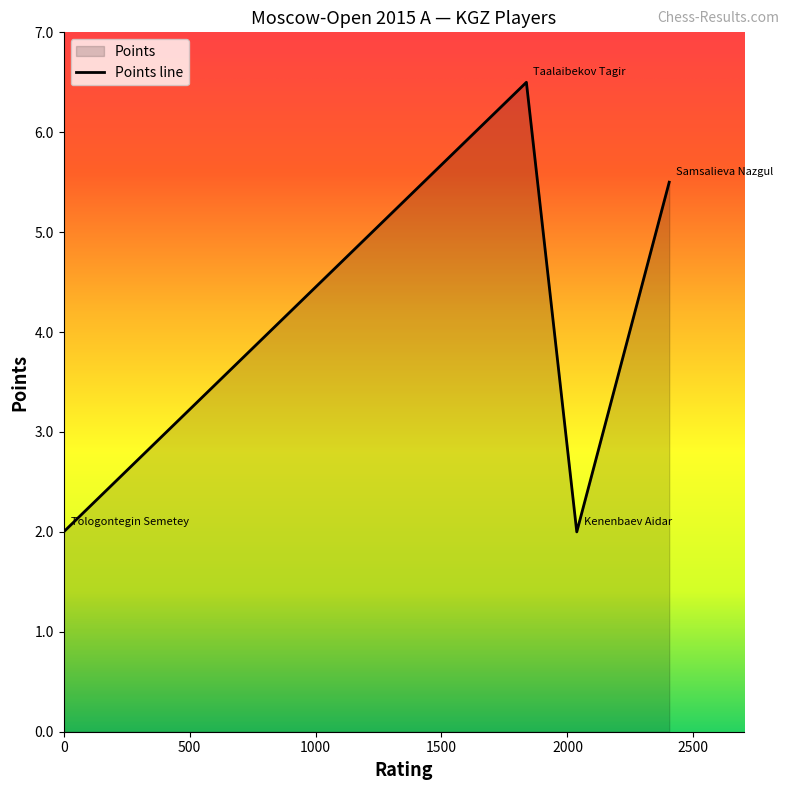

Which has a higher value, Kenenbaev Aidar or Tologontegin Semetey?

Kenenbaev Aidar